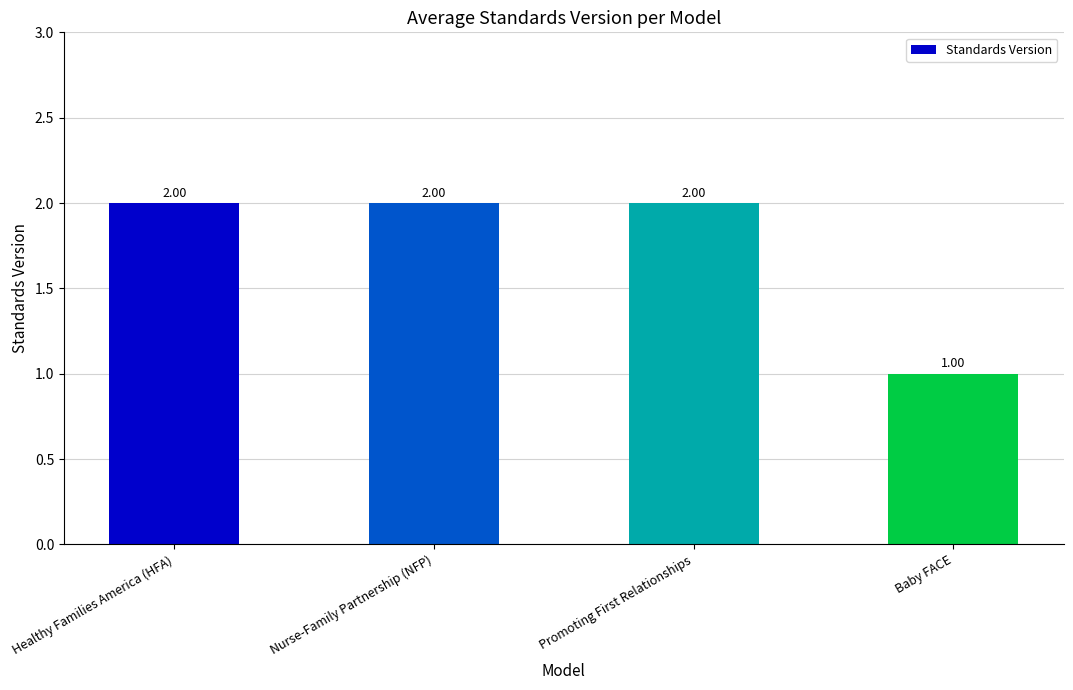

Is it true that the value at Nurse-Family Partnership (NFP) is 0?

False